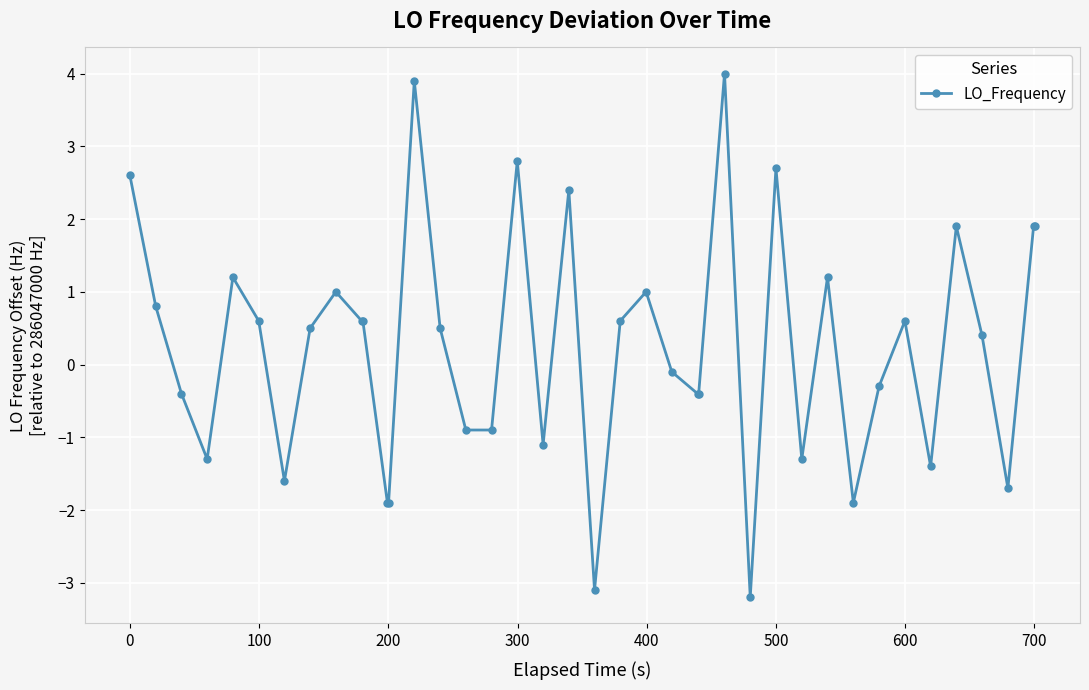

What is the sum of all values?

9.9